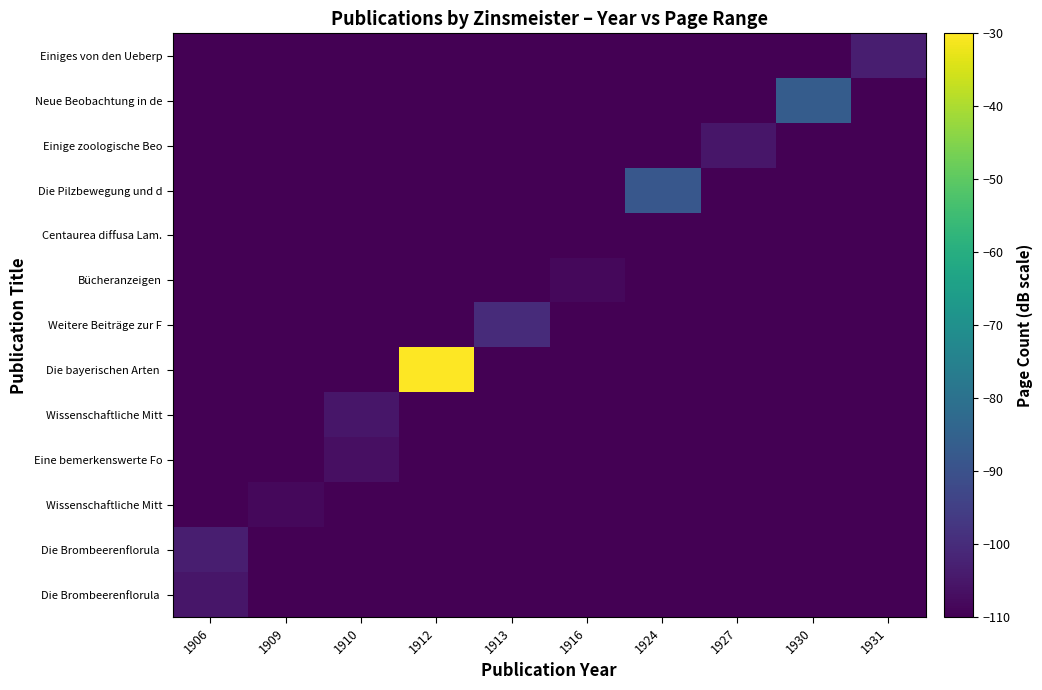

At how many categories does at least one series exceed -85?

1